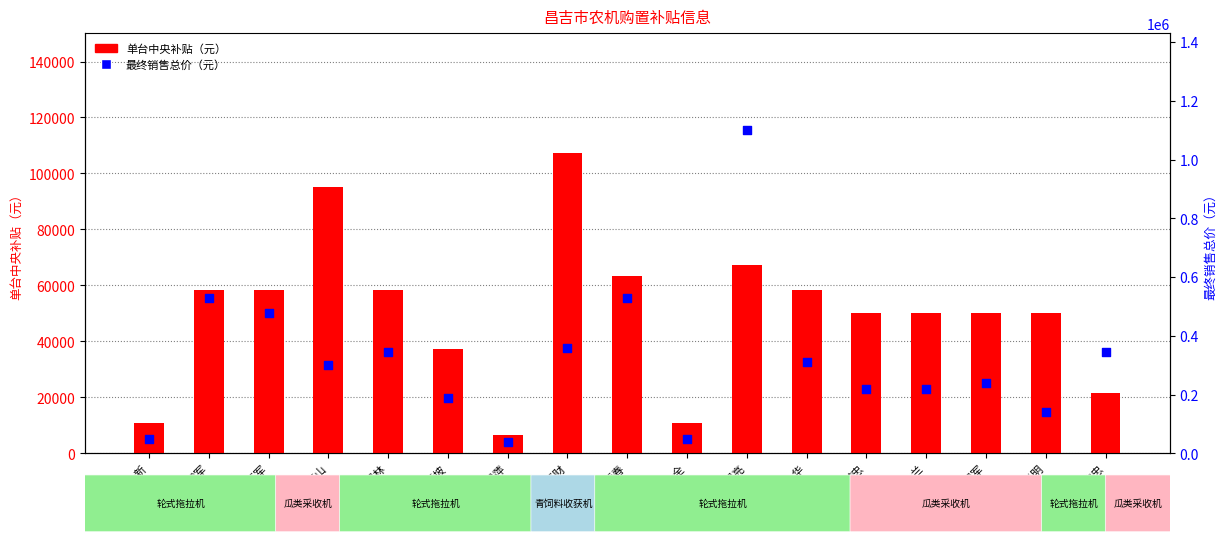

At which category is the sum across all series the highest?

易亮